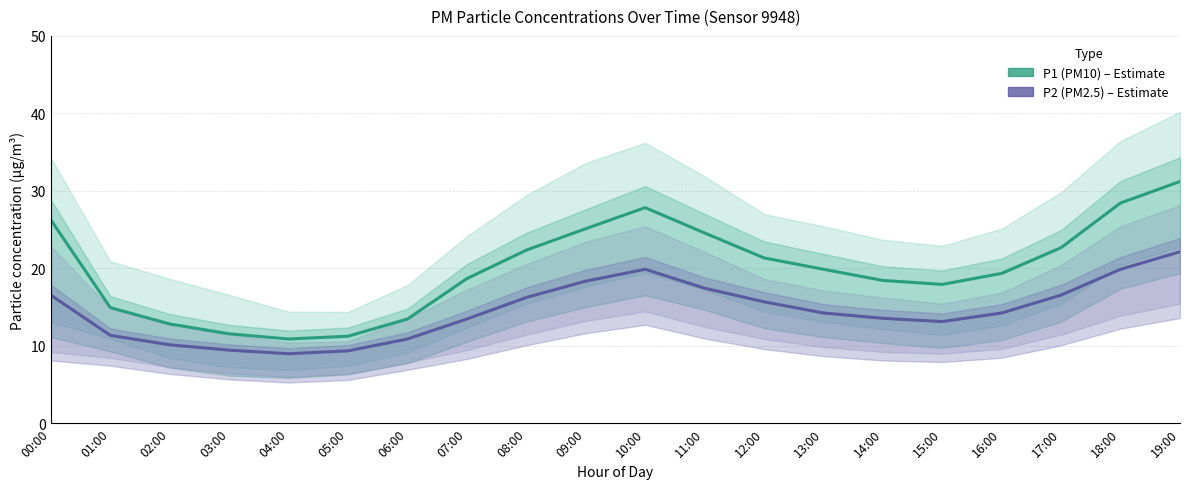

List the series in order of their peak value, lowest first.

P2 (PM2.5), P1 (PM10)